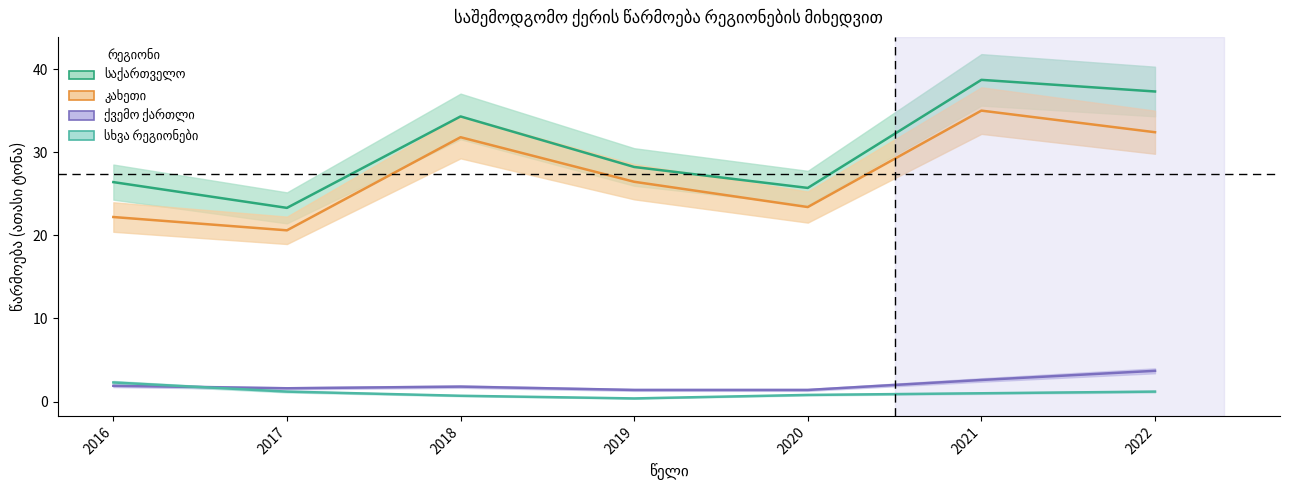

Where is საქართველო nearest to the value 31?

2019